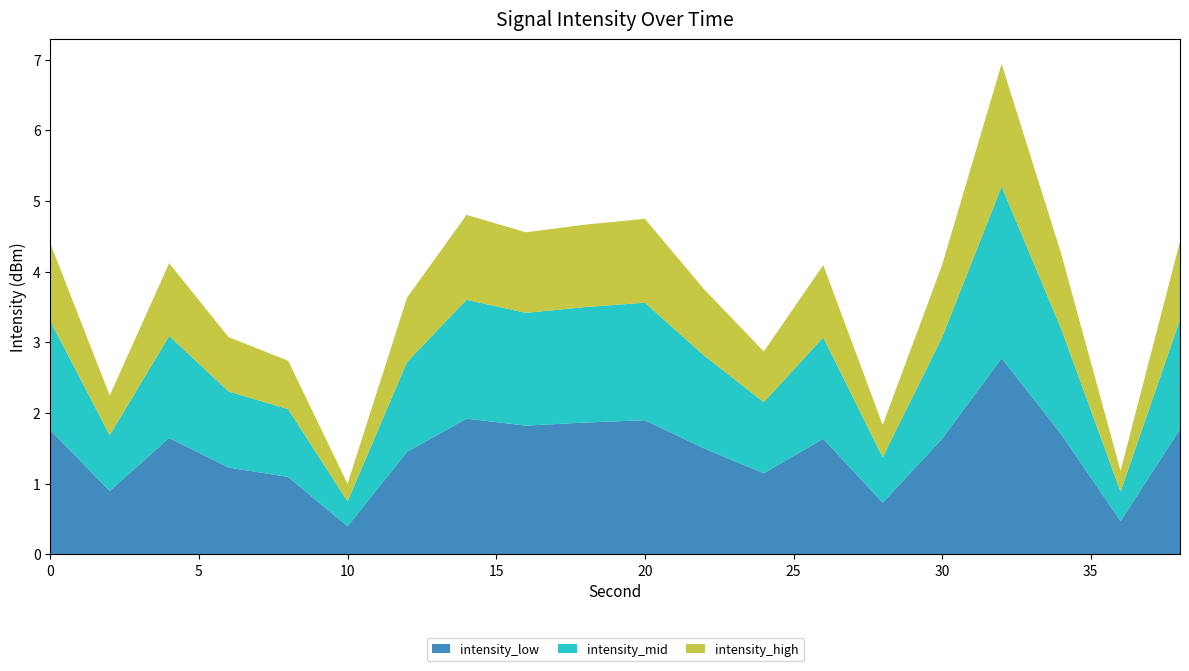

What is the maximum value for intensity_low?

2.8